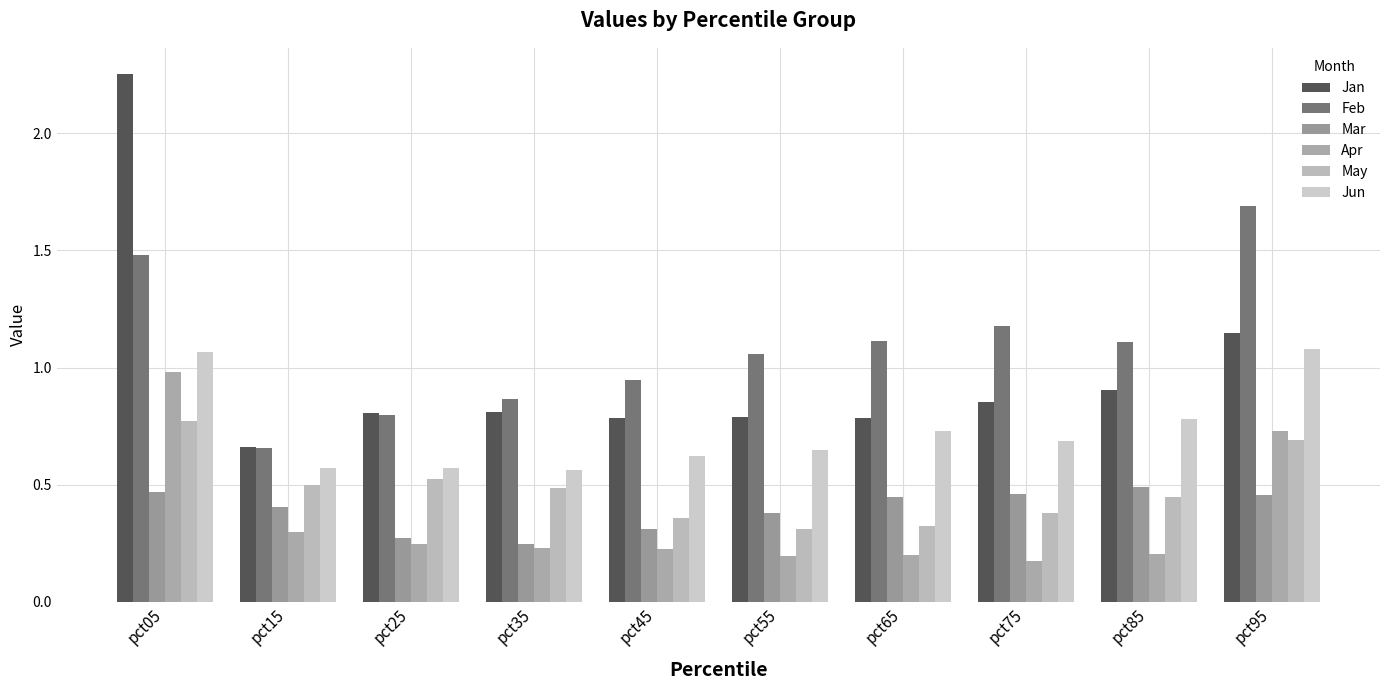

Are the bars grouped side by side (vs. stacked)?

Yes